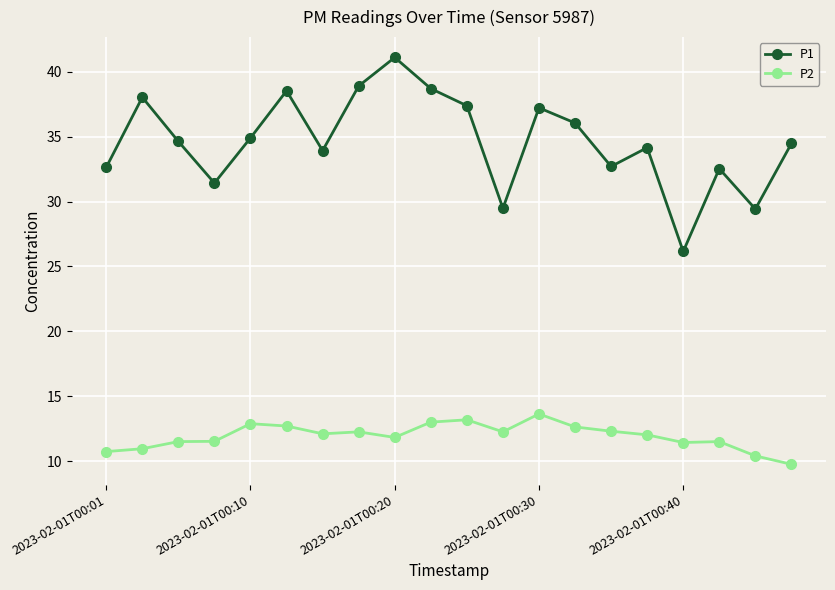

What is the difference between the second highest and second lowest values in the P1 series?

9.5